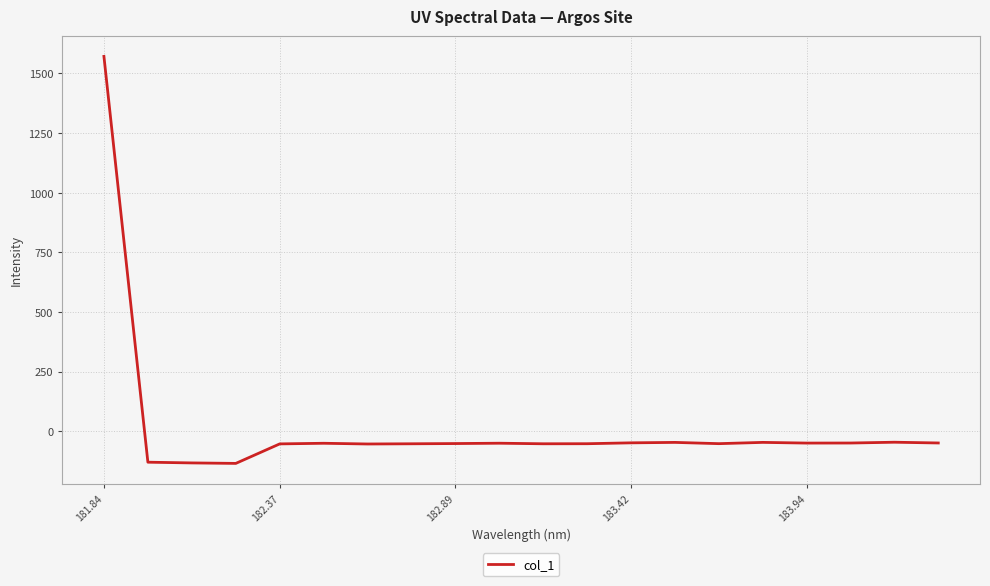

What is the smallest value displayed?

-134.8